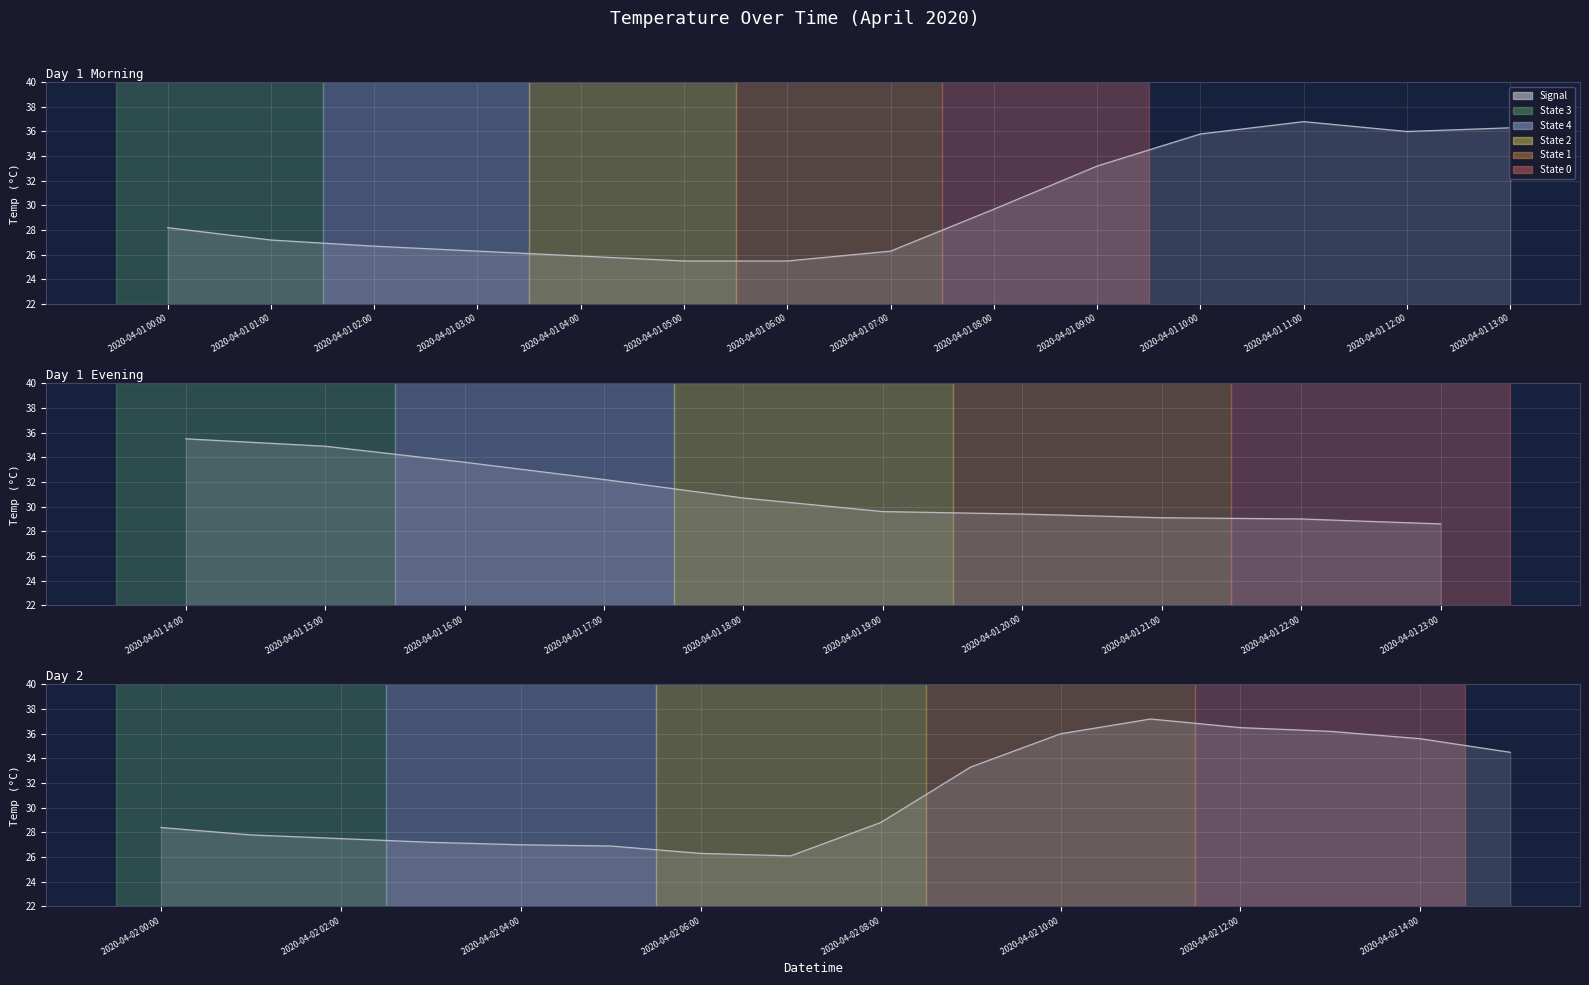

Which has a higher value, 2020-04-02 11:00 or 2020-04-01 12:00?

2020-04-02 11:00